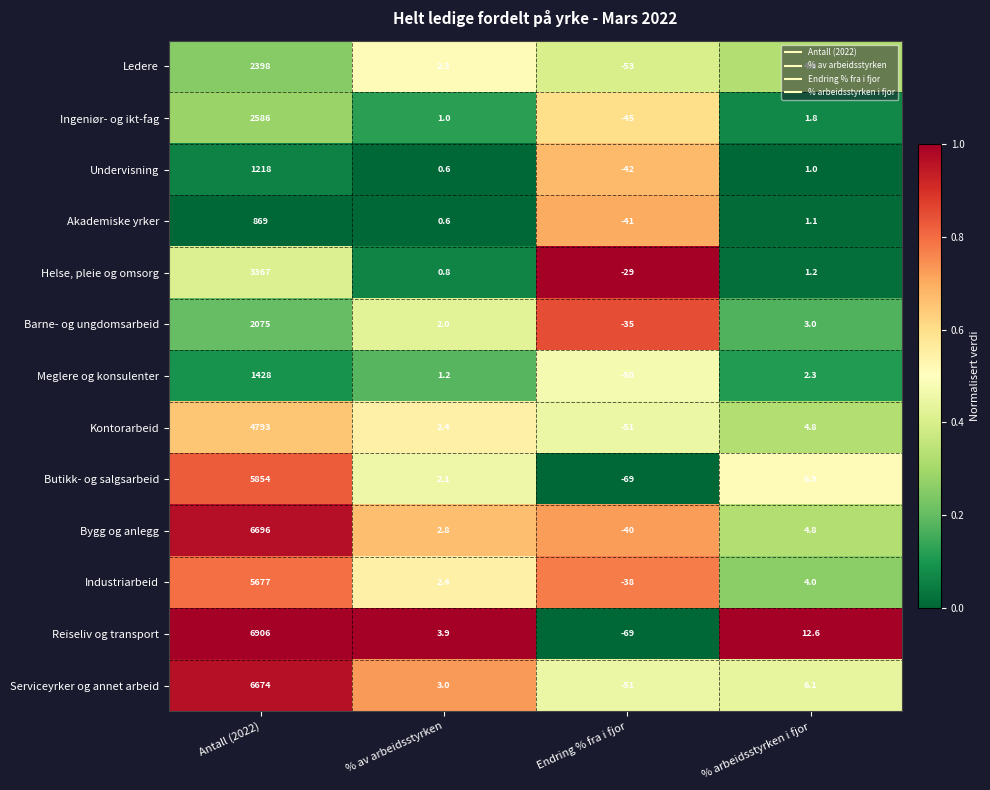

What is the approximate value of Helse, pleie og omsorg at Antall (2022)?

3367.0